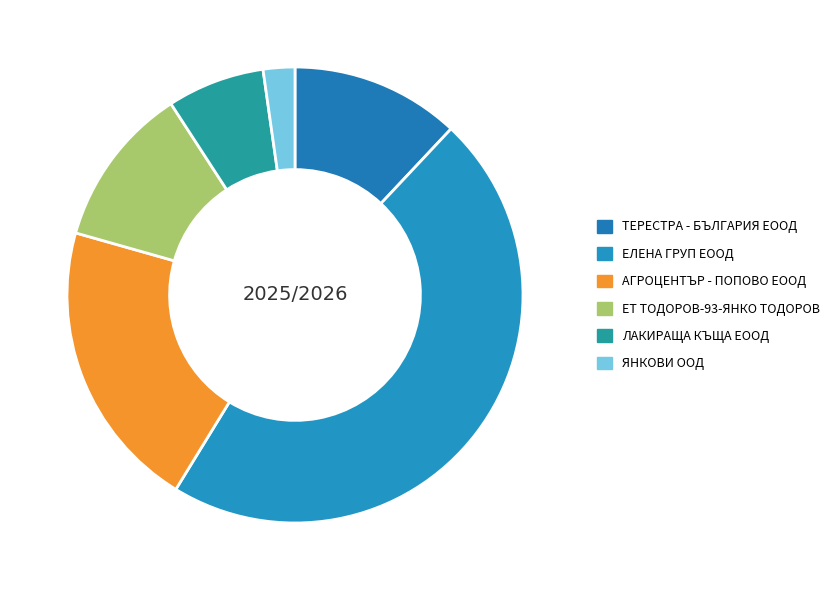

Count the number of slices in the pie.

6